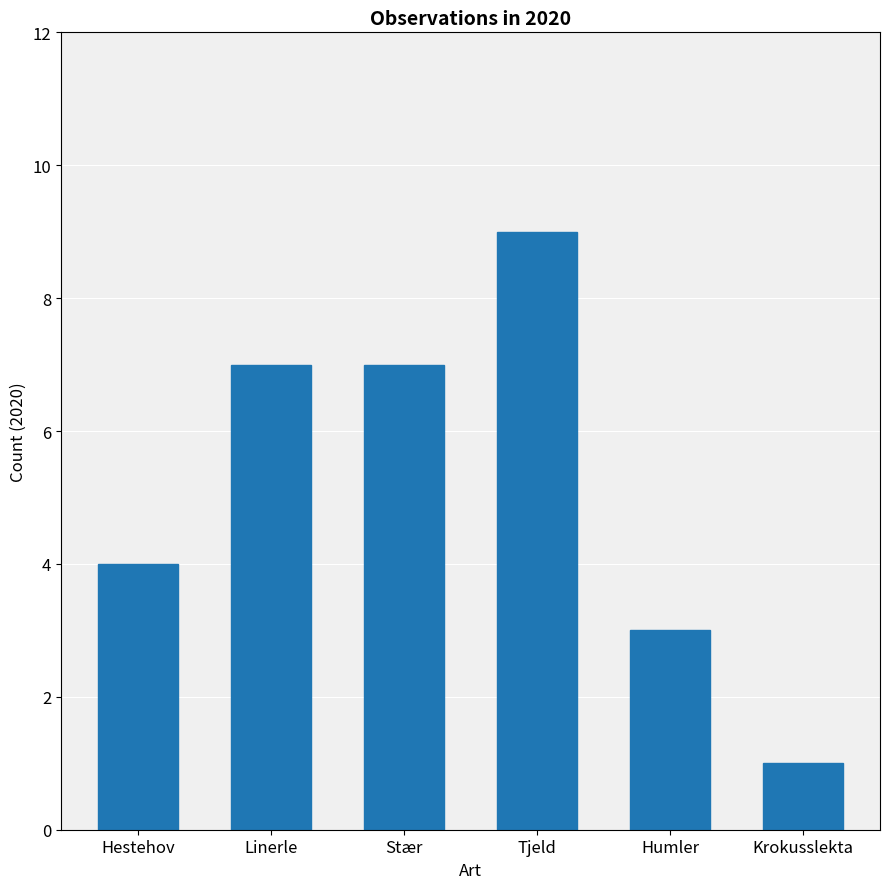

What is the label of the 4th bar from the right?

Stær